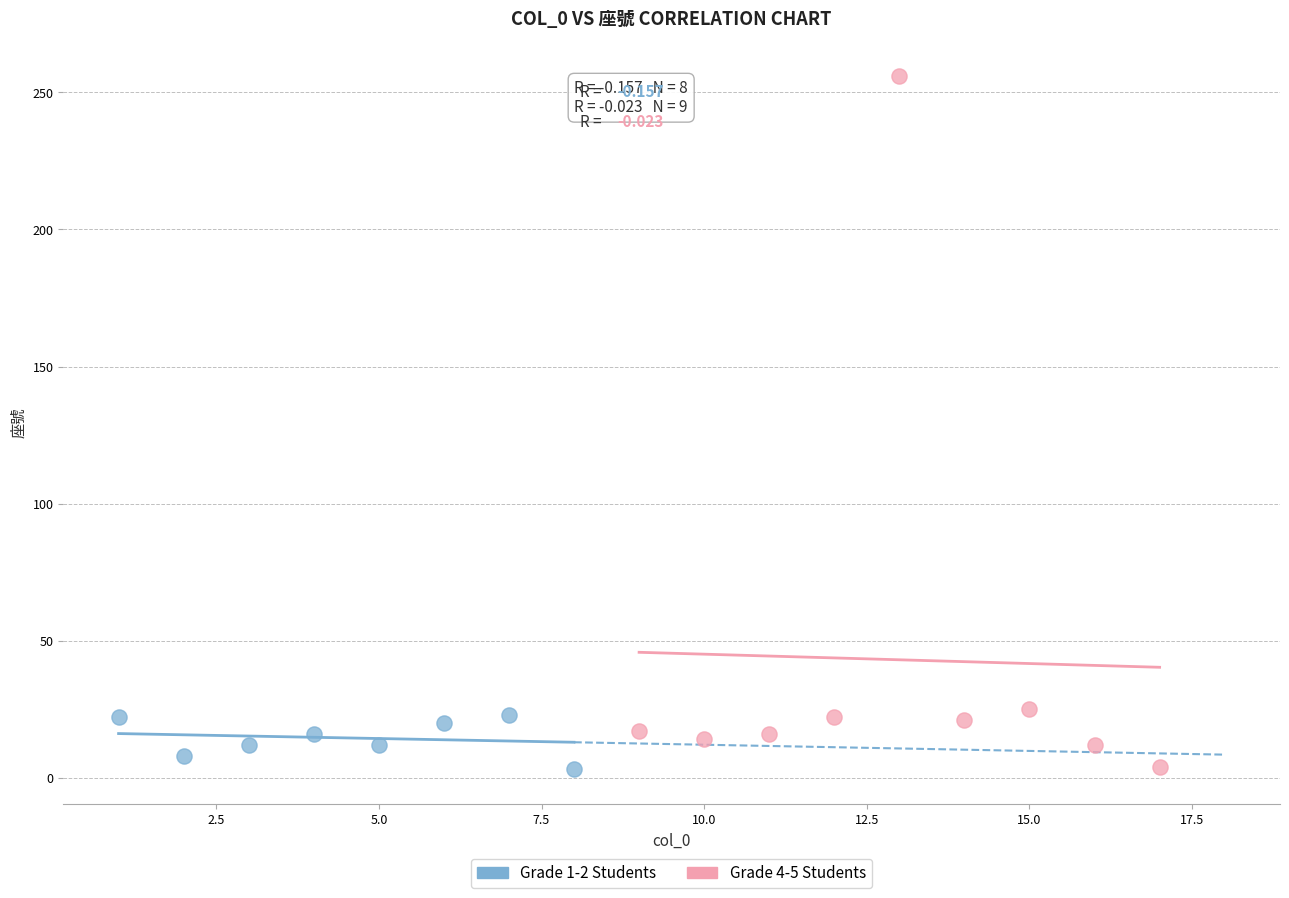

Which series contains the highest Y value?

Grade 4-5 Students